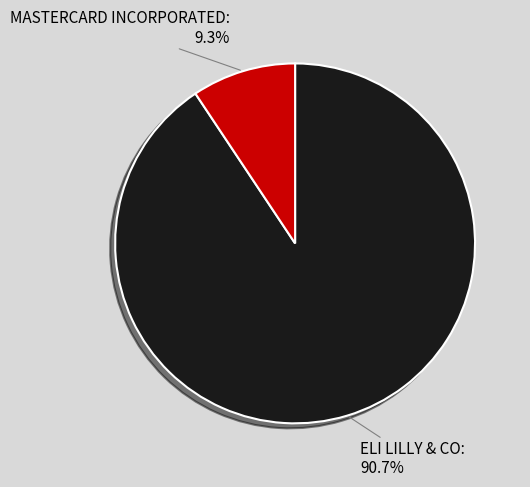

How many segments does this pie chart have?

2